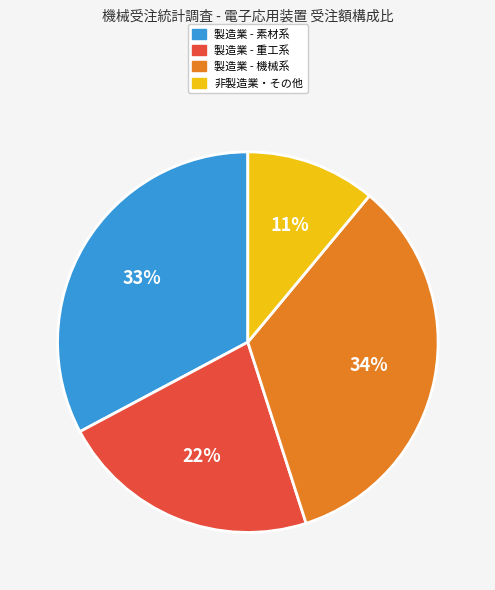

Count the number of slices in the pie.

4